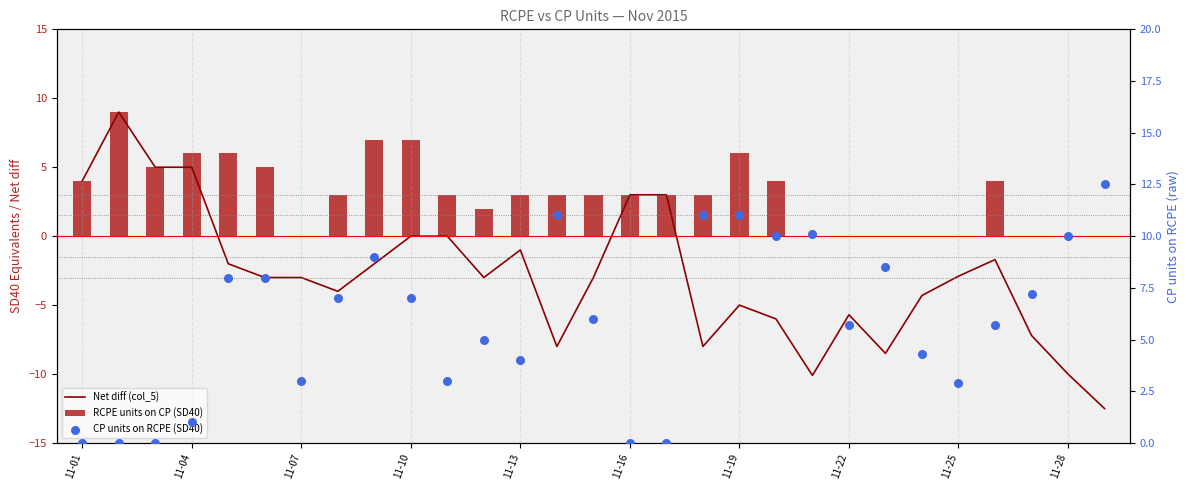

What is the total value across all series at 25?

8.0